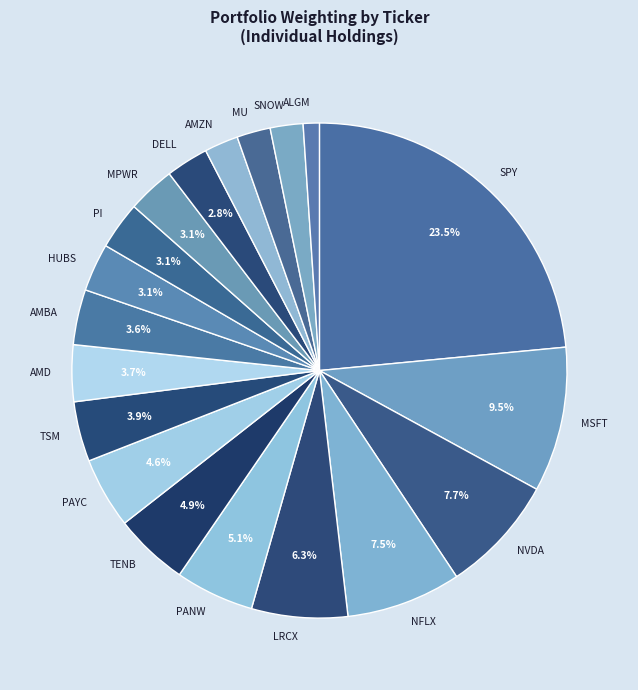

To the nearest percent, what portion does MU represent?

2%